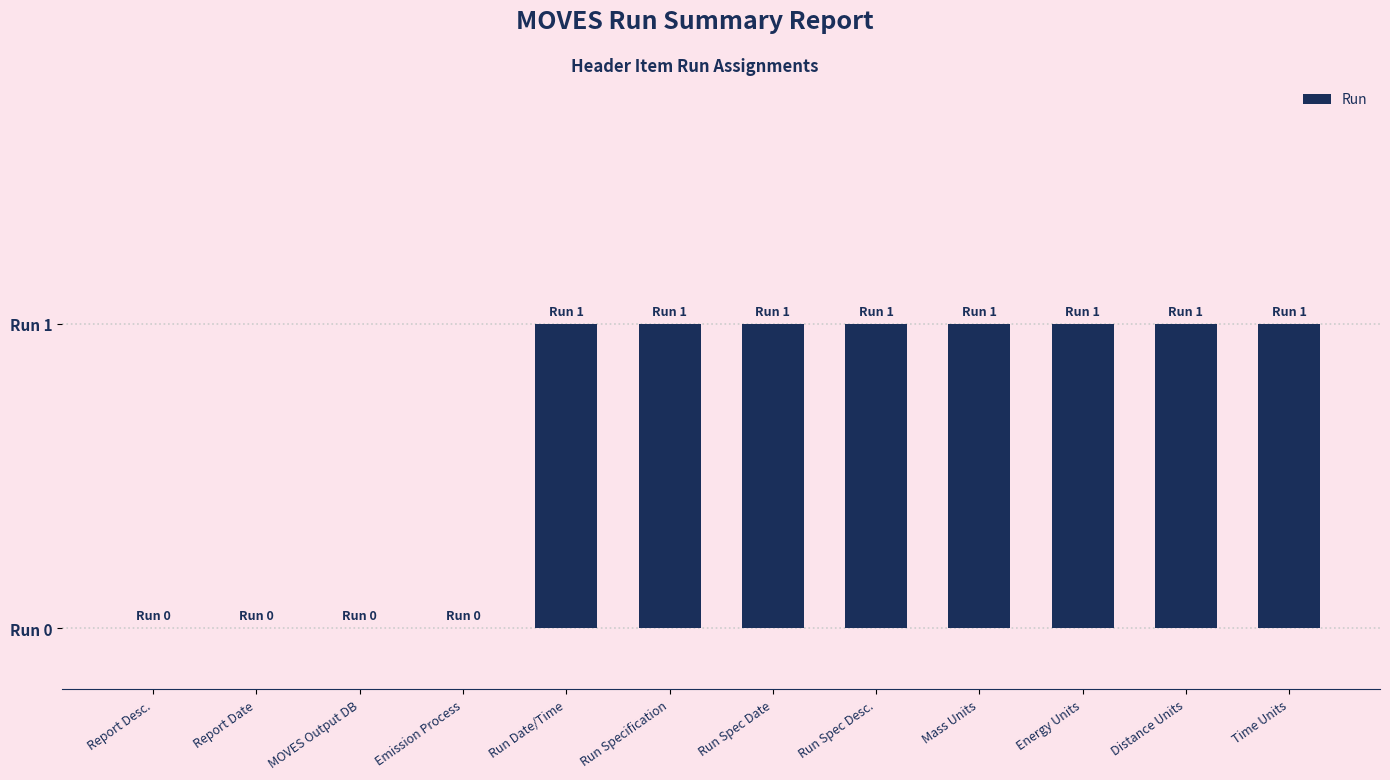

True or false: the data shows 1 at Run Spec Desc..

True